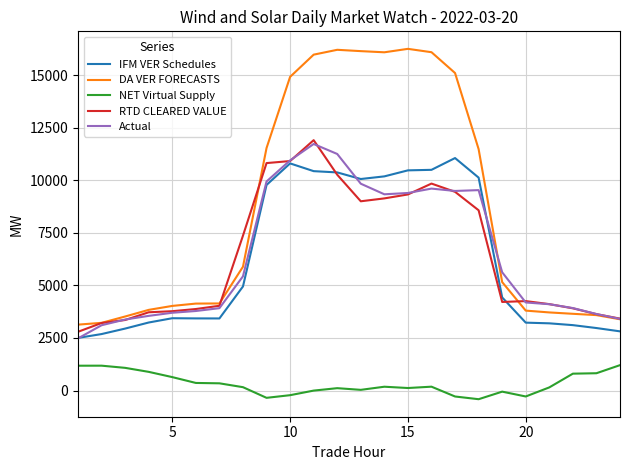

Which series has the largest total across all categories?

DA VER FORECASTS